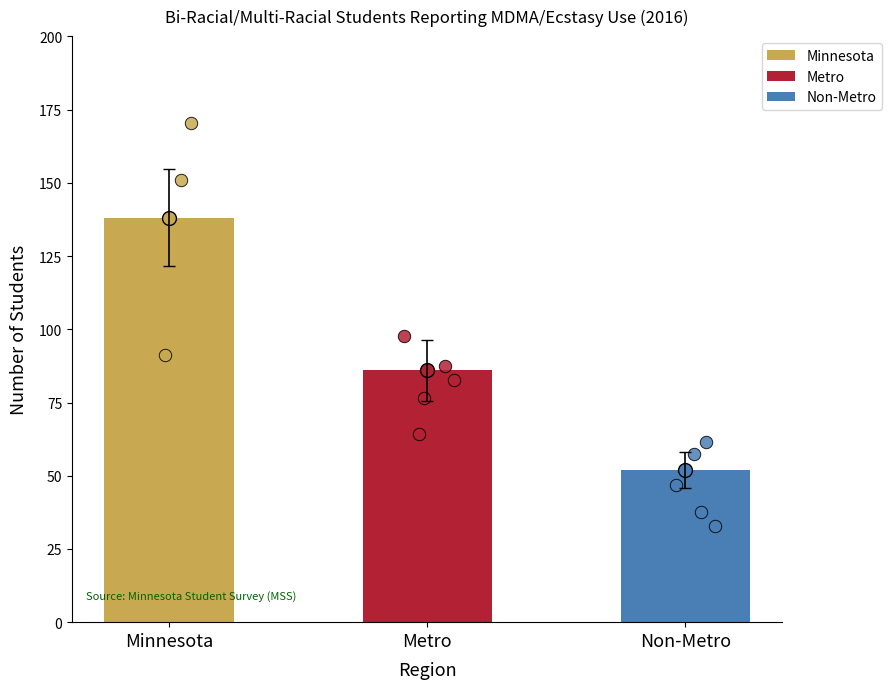

Between Metro and Non-Metro, which is larger?

Metro